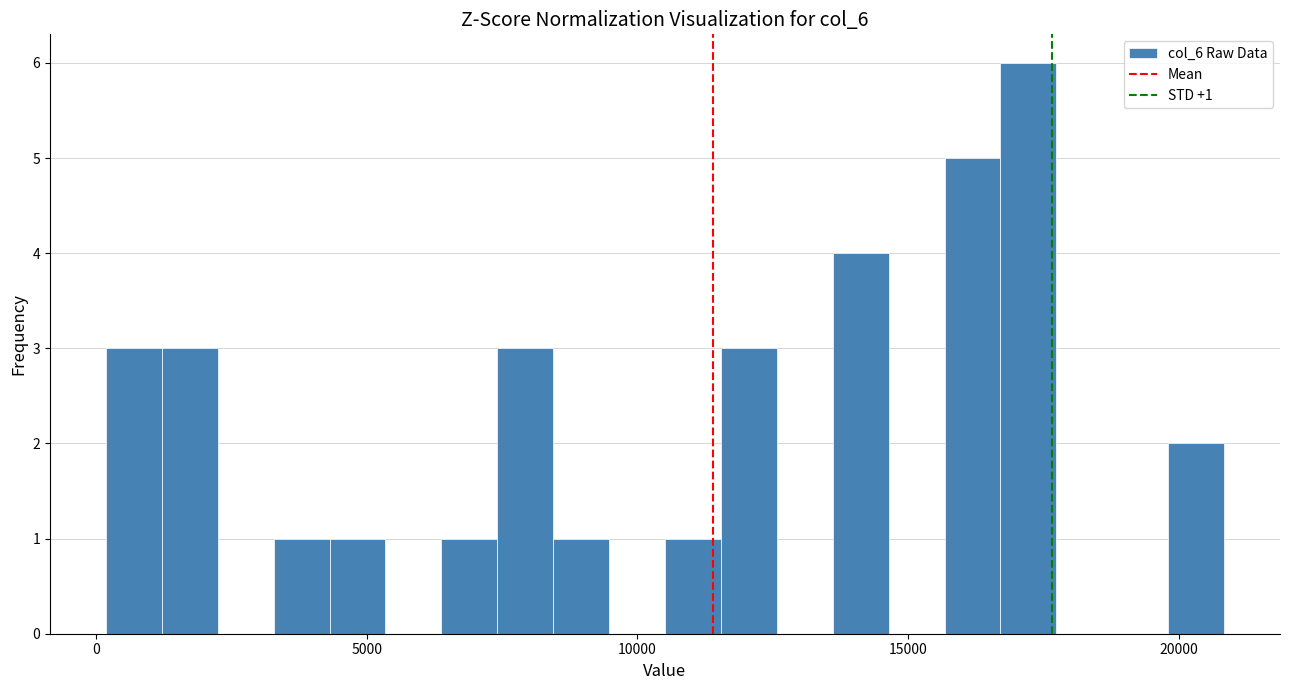

Around what value on the x-axis is the tallest bar? Give the approximate position of its centre, as read against the axis.

17000